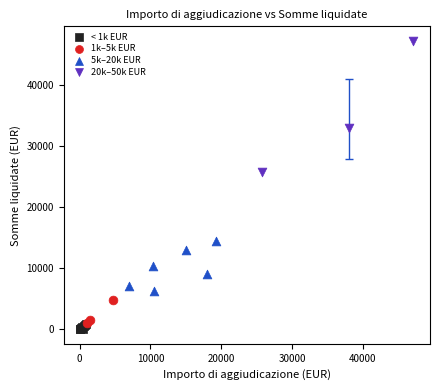

Which series contains the lowest Y value?

< 1k EUR